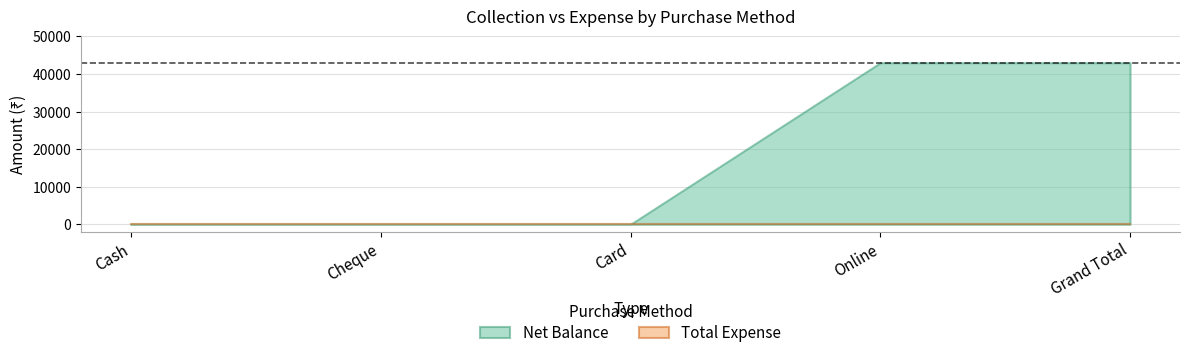

Which has a higher value, Grand Total or Online?

Grand Total